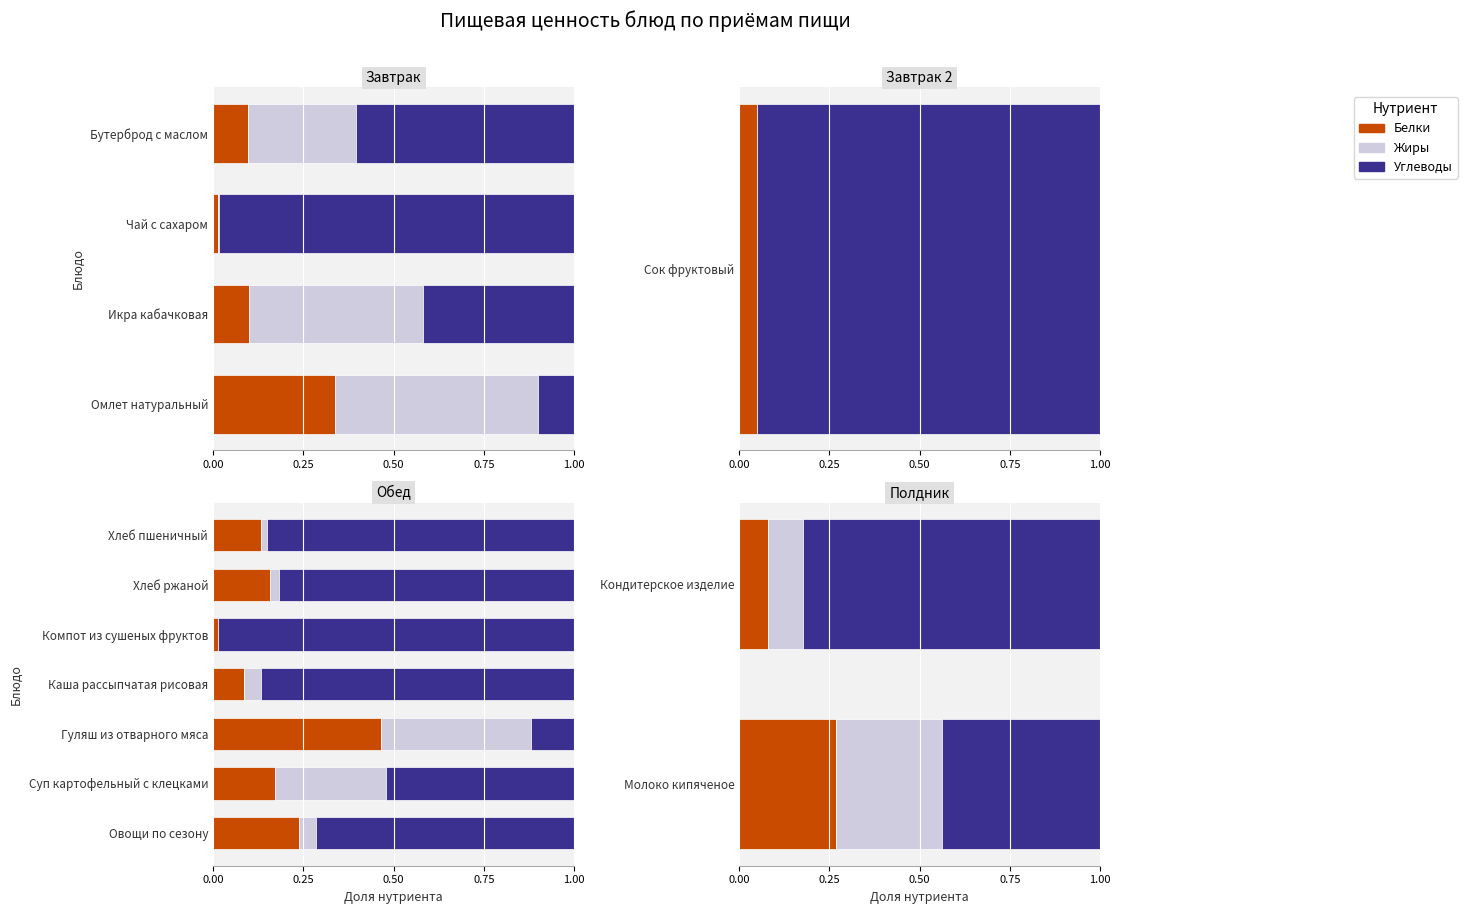

What is the average value of the Углеводы series?

0.6